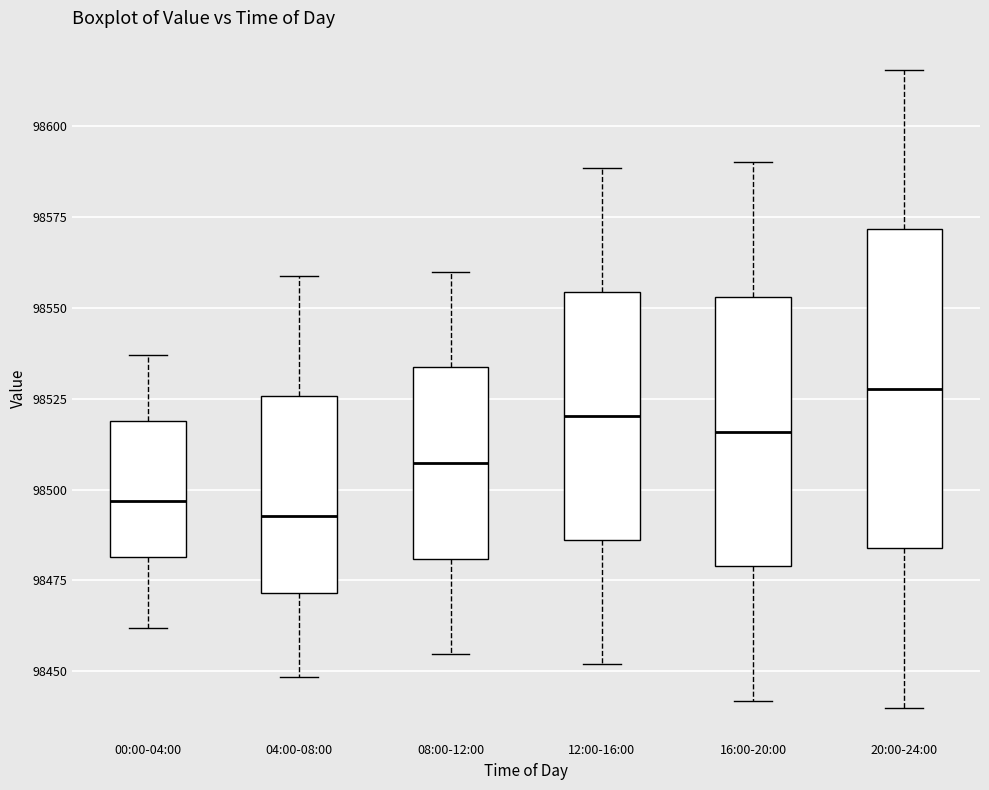

Reading left to right, transcribe this box plot: for each box, give where its median line is, the range the box spans, and where its two whiskers end, as read against the y-axis. The values are not printed on the chart, so give them approximately, as read against the axis.

00:00-04:00: median 98495, box 98480 to 98520, whiskers 98460 to 98535
04:00-08:00: median 98495, box 98470 to 98525, whiskers 98450 to 98560
08:00-12:00: median 98505, box 98480 to 98535, whiskers 98455 to 98560
12:00-16:00: median 98520, box 98485 to 98555, whiskers 98450 to 98590
16:00-20:00: median 98515, box 98480 to 98555, whiskers 98440 to 98590
20:00-24:00: median 98530, box 98485 to 98570, whiskers 98440 to 98615